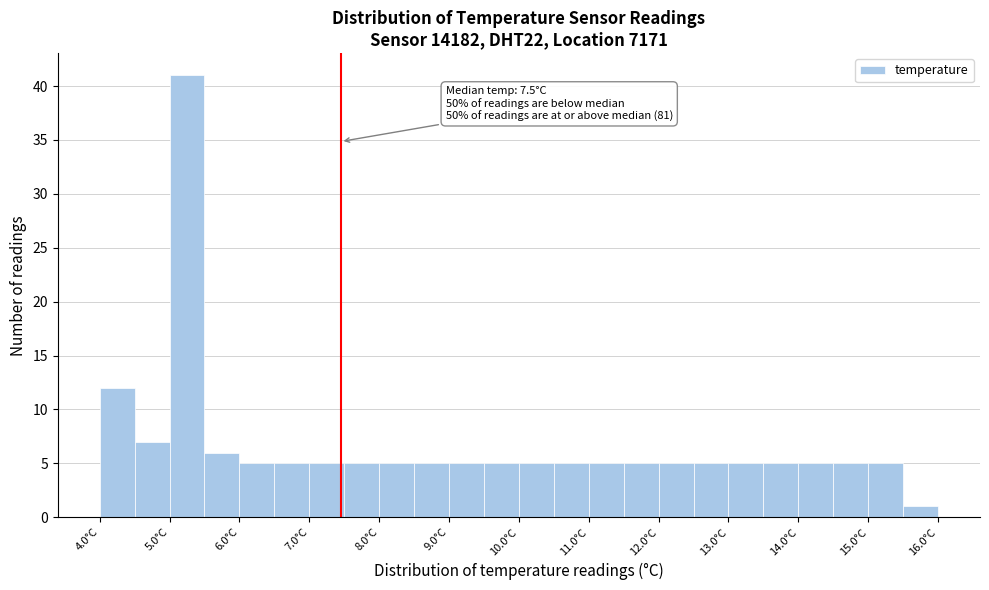

Over which range of the x-axis is the bar tallest?

5.0 to 5.5